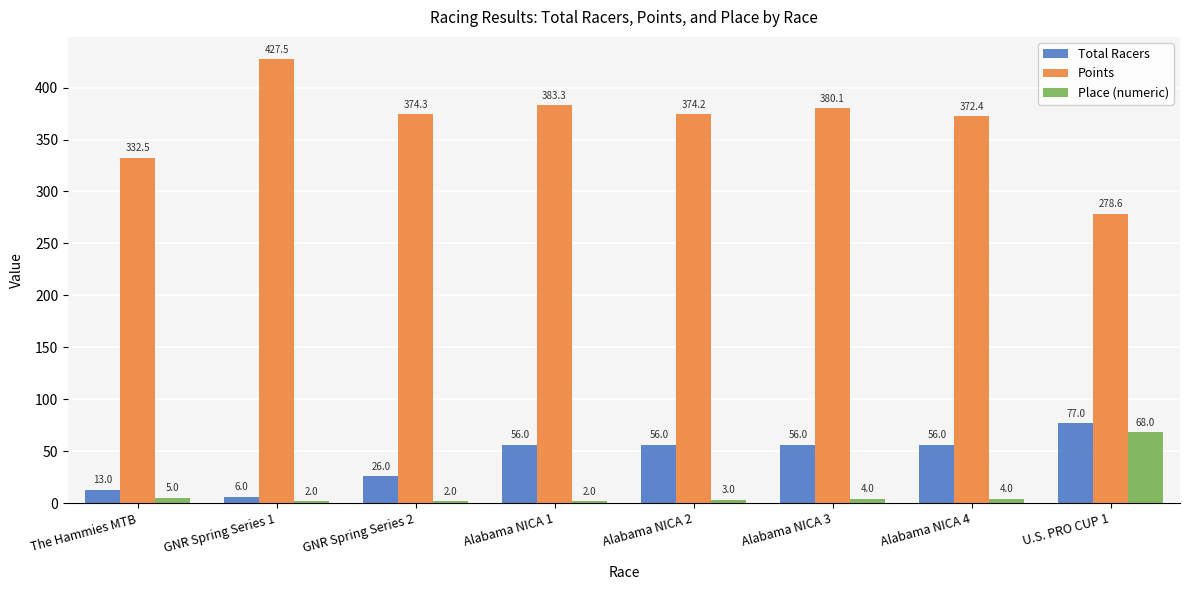

What is the label of the 3rd bar from the left?

GNR Spring Series 2